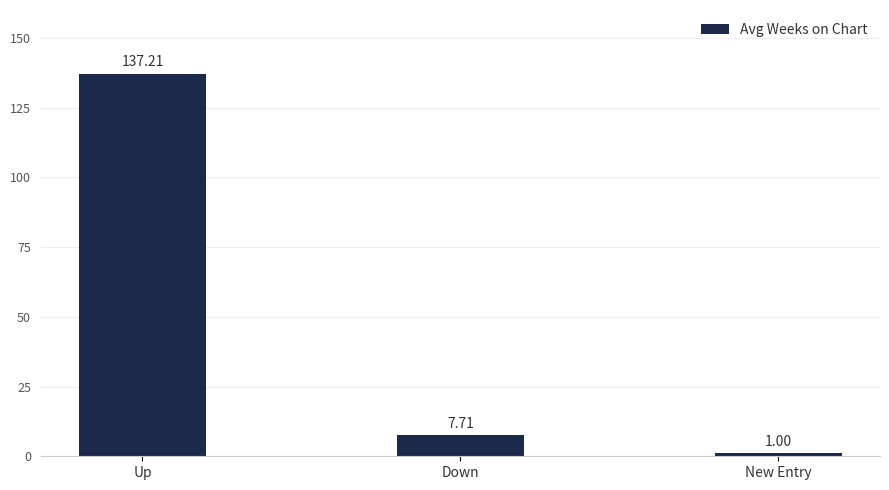

At which category does the chart reach its peak across all series?

Up